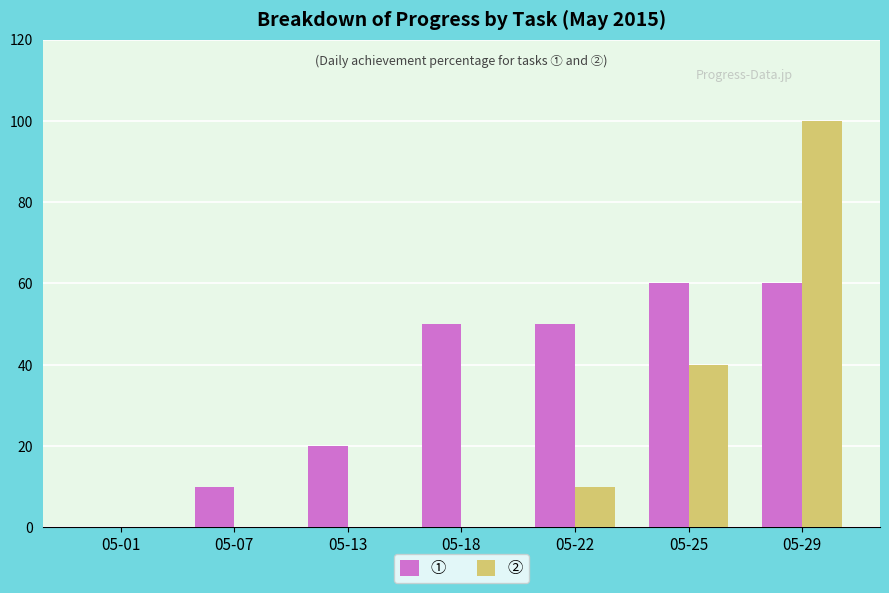

Between 05-18 and 05-25, which series saw the biggest shift?

②